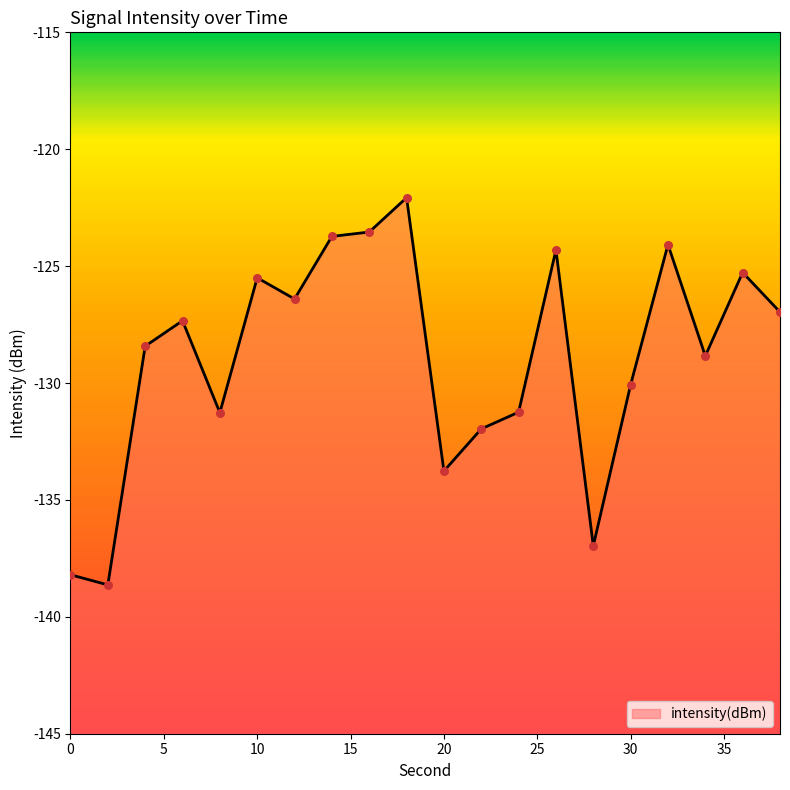

What is the change in value from 6 to 14?

+3.6